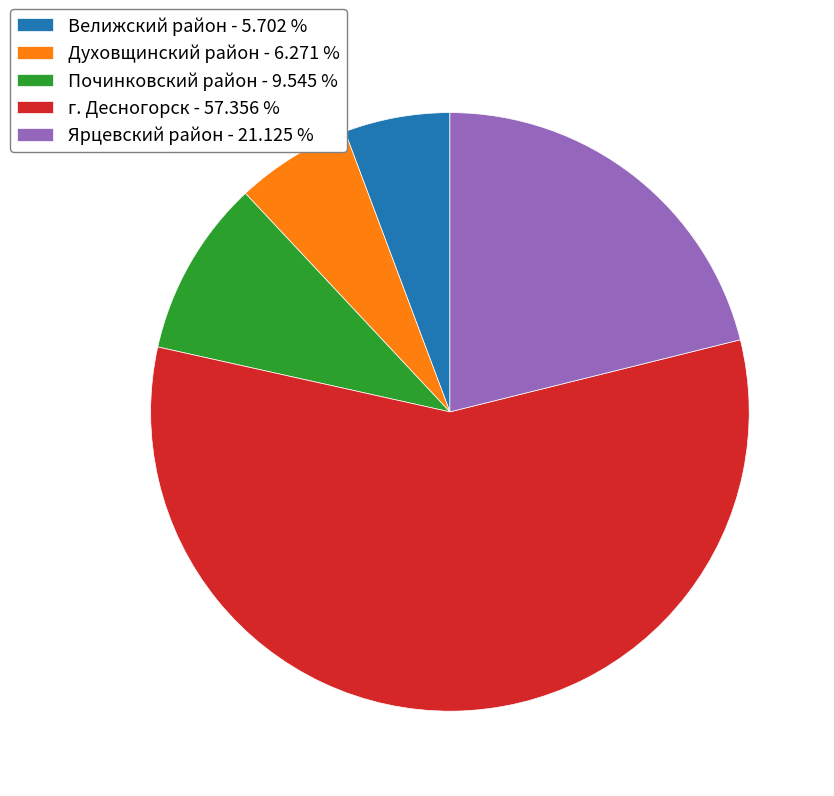

Which slice is the smallest?

Велижский район